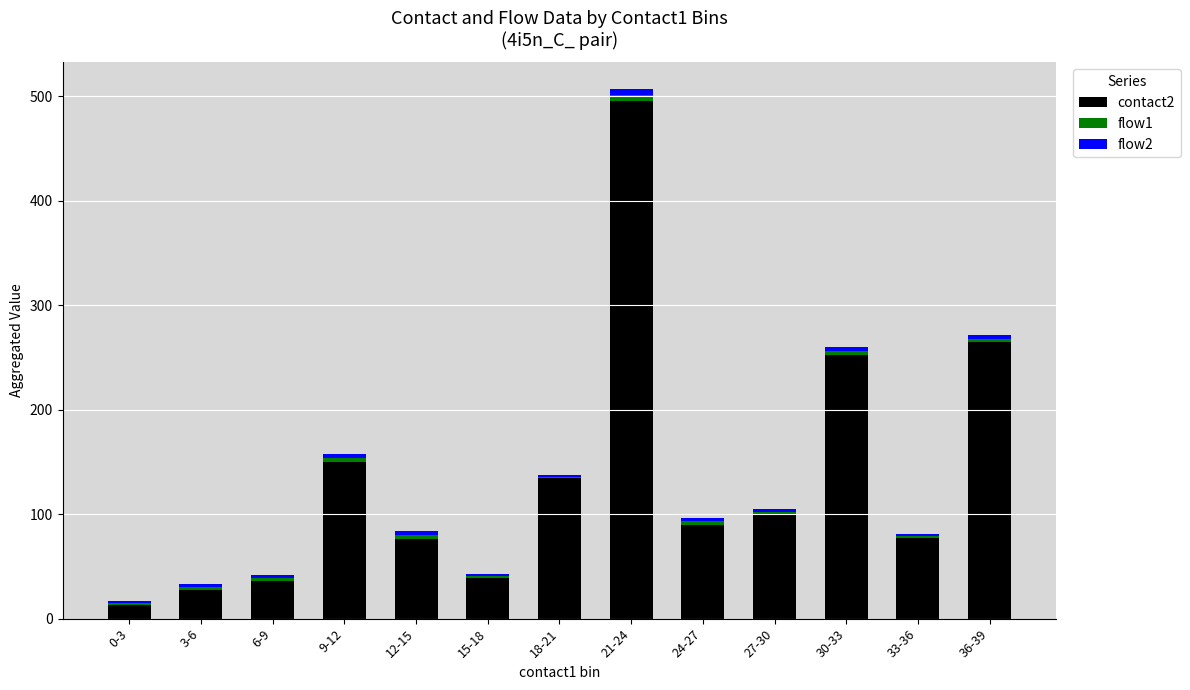

At which label does contact2 reach its peak?

21-24